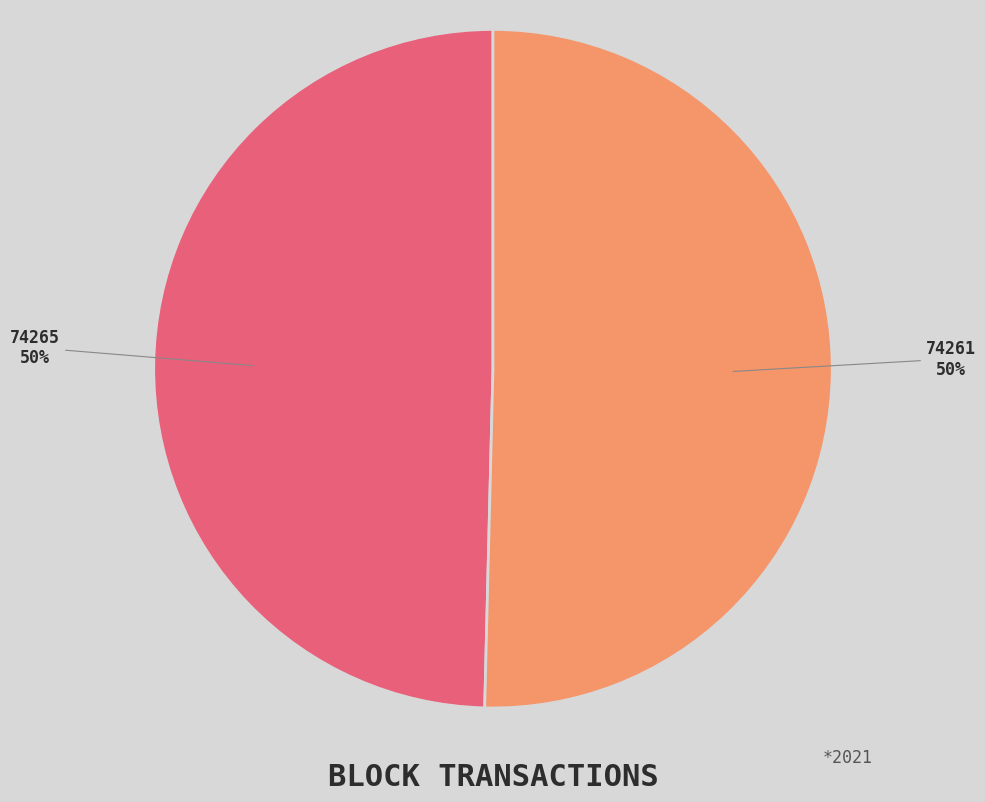

True or false: 74265 accounts for 50% of the total.

True